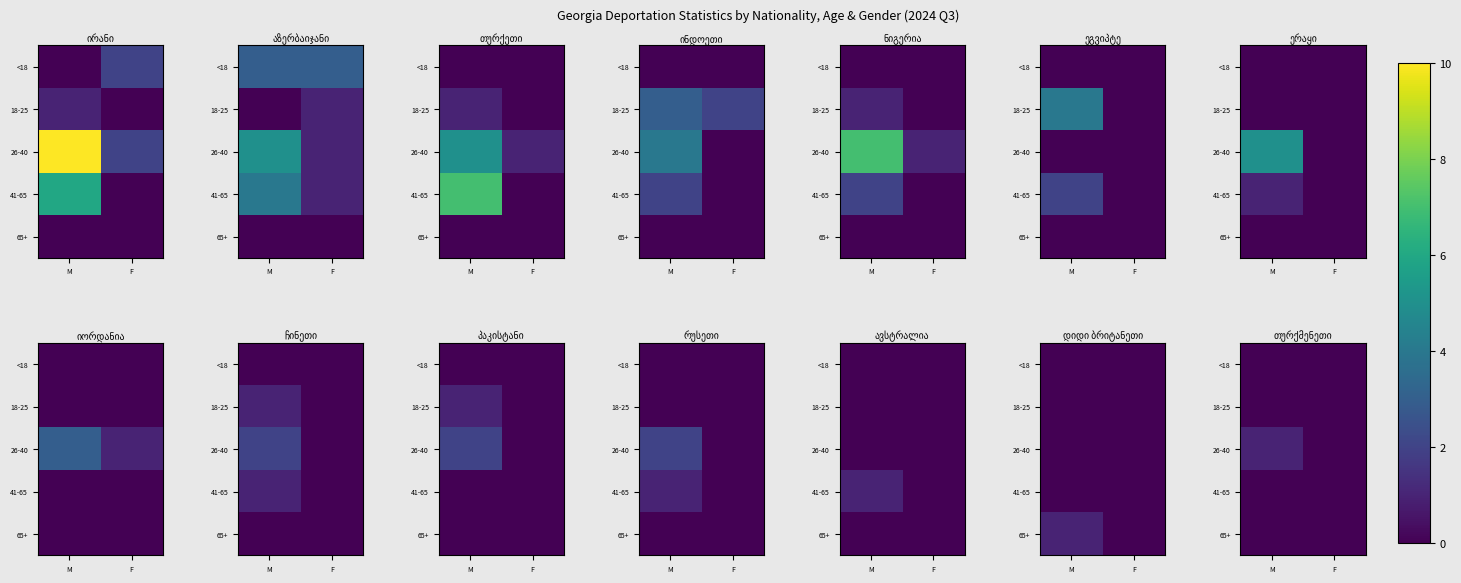

At which label does 41-65 reach its peak?

M